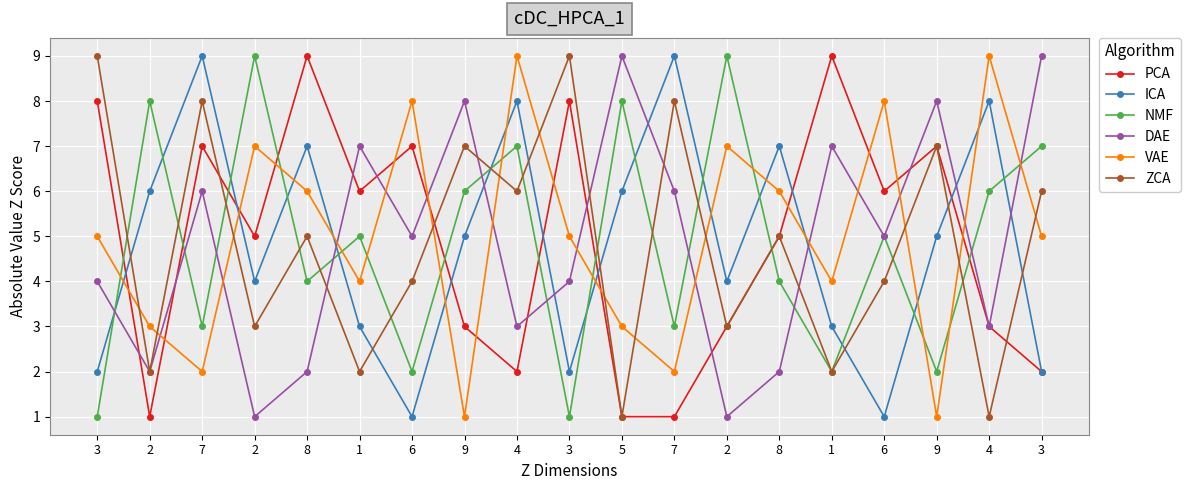

Is the value of NMF at 4 greater than the value of PCA at 6?

No